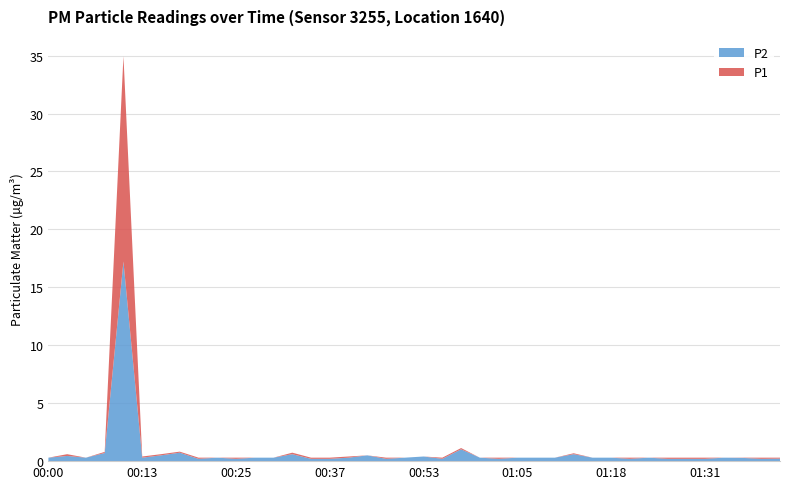

Reading left to right, extract all data points from this chart.

P1: 00:00=0.3	00:03=0.6	00:05=0.3	00:08=0.8	00:10=35.0	00:13=0.4	00:15=0.6	00:18=0.8	00:20=0.3	00:23=0.3	00:25=0.3	00:27=0.3	00:30=0.3	00:32=0.7	00:35=0.3	00:37=0.3	00:40=0.4	00:42=0.5	00:48=0.3	00:50=0.3	00:53=0.4	00:55=0.3	00:58=1.1	01:00=0.3	01:03=0.3	01:05=0.3	01:08=0.3	01:10=0.3	01:13=0.7	01:15=0.3	01:18=0.3	01:21=0.3	01:24=0.3	01:26=0.3	01:29=0.3	01:31=0.3	01:34=0.3	01:36=0.3	01:39=0.3	01:41=0.3
P2: 00:00=0.3	00:03=0.5	00:05=0.3	00:08=0.7	00:10=17.2	00:13=0.3	00:15=0.5	00:18=0.7	00:20=0.2	00:23=0.3	00:25=0.2	00:27=0.3	00:30=0.3	00:32=0.6	00:35=0.2	00:37=0.2	00:40=0.3	00:42=0.5	00:48=0.2	00:50=0.3	00:53=0.4	00:55=0.2	00:58=1.0	01:00=0.3	01:03=0.2	01:05=0.3	01:08=0.3	01:10=0.3	01:13=0.6	01:15=0.3	01:18=0.3	01:21=0.2	01:24=0.3	01:26=0.2	01:29=0.2	01:31=0.2	01:34=0.3	01:36=0.3	01:39=0.2	01:41=0.2